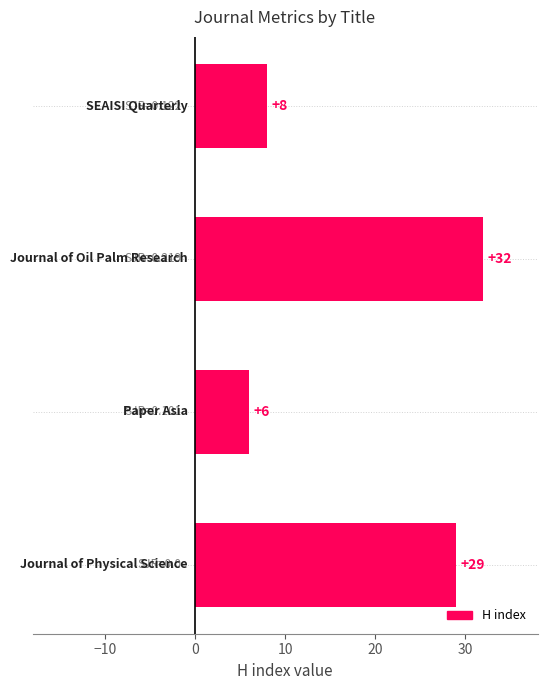

What is the difference between the maximum and second lowest values?

24